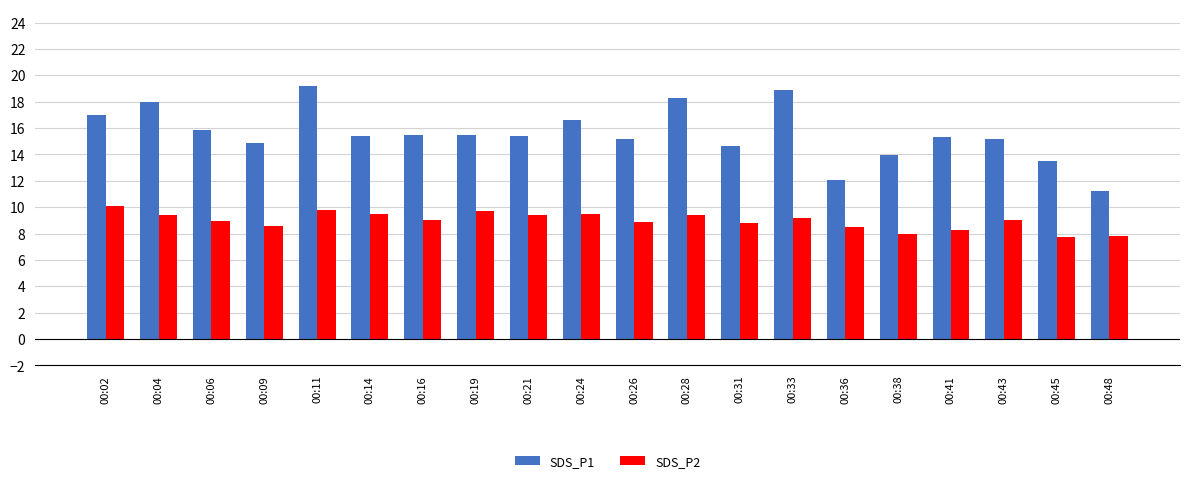

Which series changed the most between 00:33 and 00:36?

SDS_P1